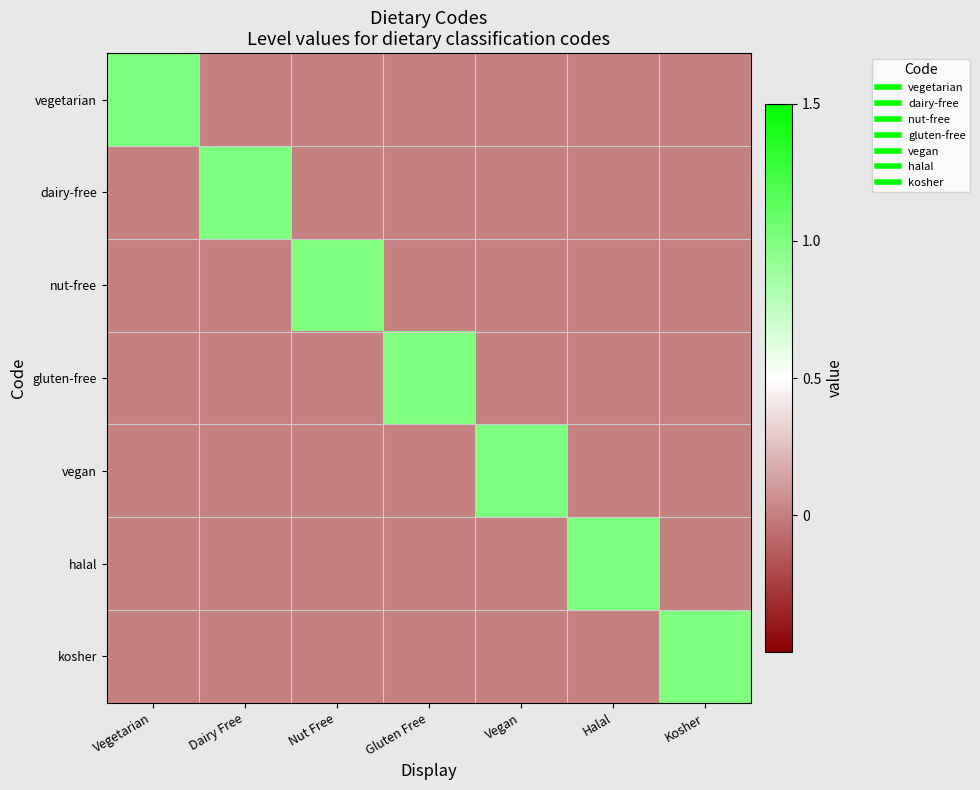

Rank the series at Kosher from highest to lowest value.

kosher, vegetarian, dairy-free, nut-free, gluten-free, vegan, halal